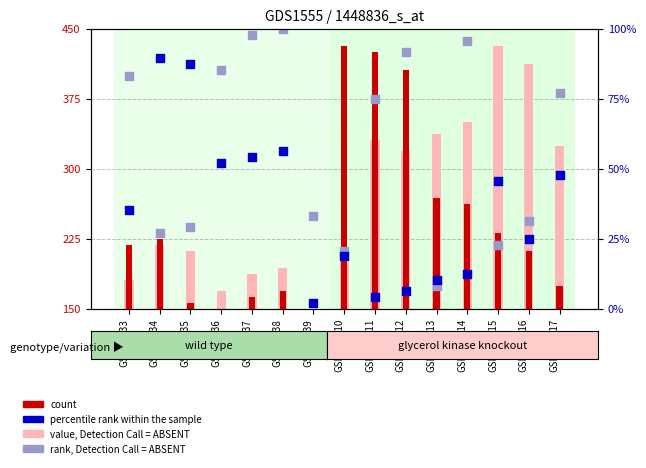

Which series has the widest spread of Y values?

value, Detection Call = ABSENT